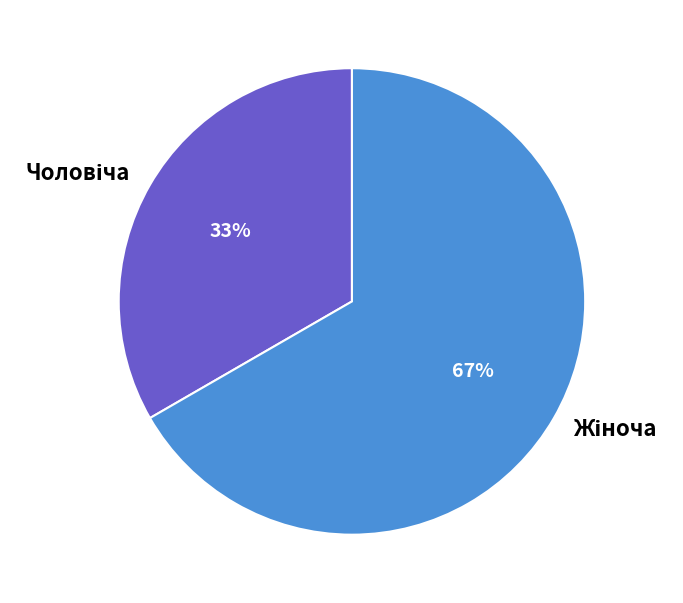

Does any single category account for the majority?

Yes